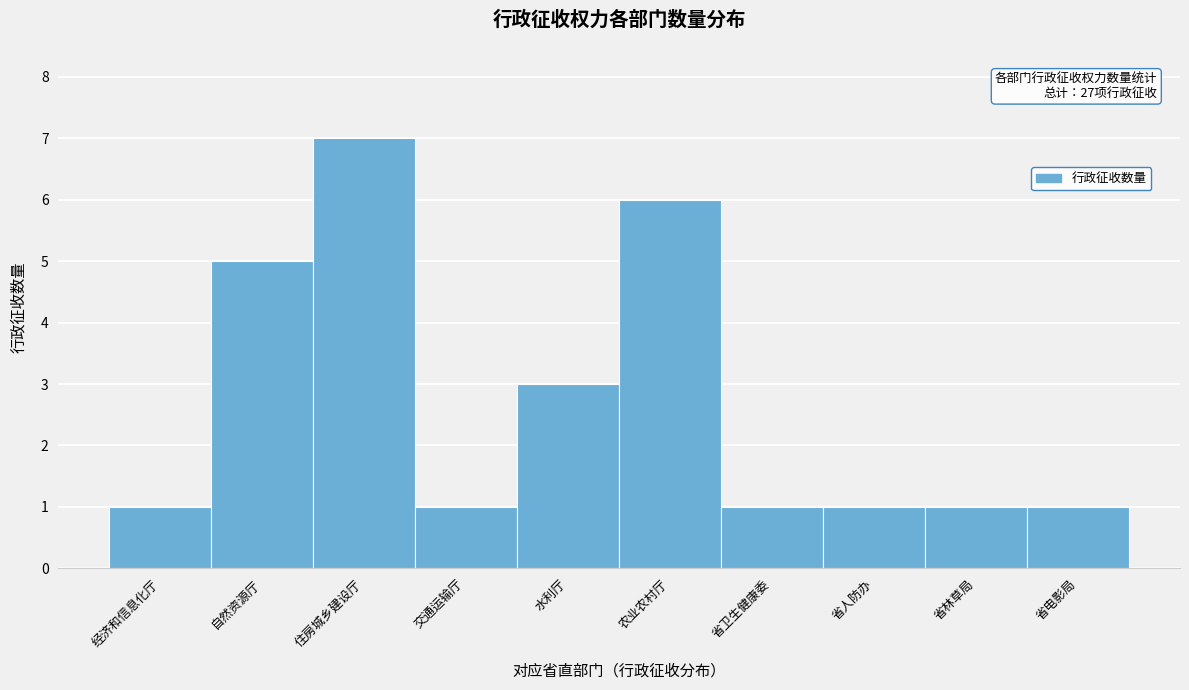

Reading right to left, what are all the values shown in this chart?

省电影局=1	省林草局=1	省人防办=1	省卫生健康委=1	农业农村厅=6	水利厅=3	交通运输厅=1	住房城乡建设厅=7	自然资源厅=5	经济和信息化厅=1